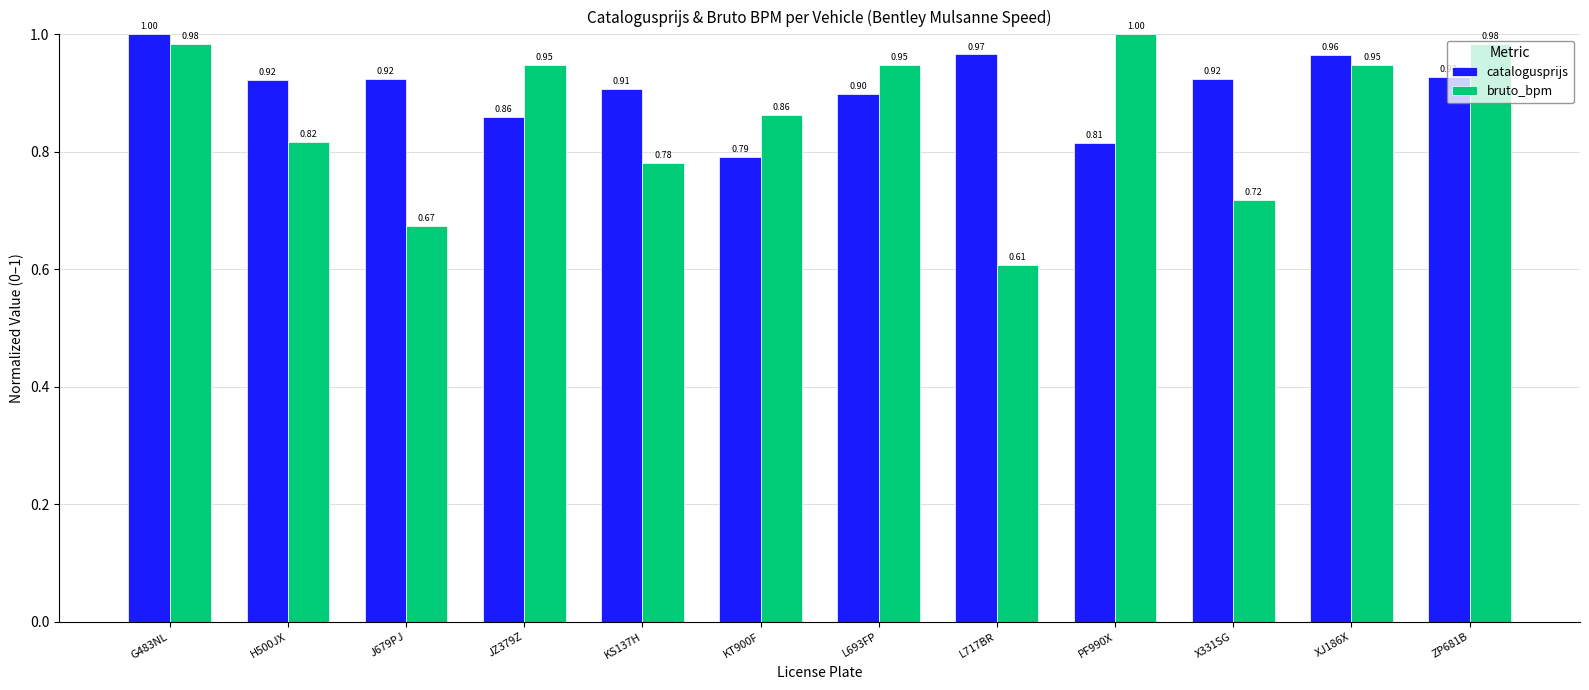

Count the number of data series in this chart.

2